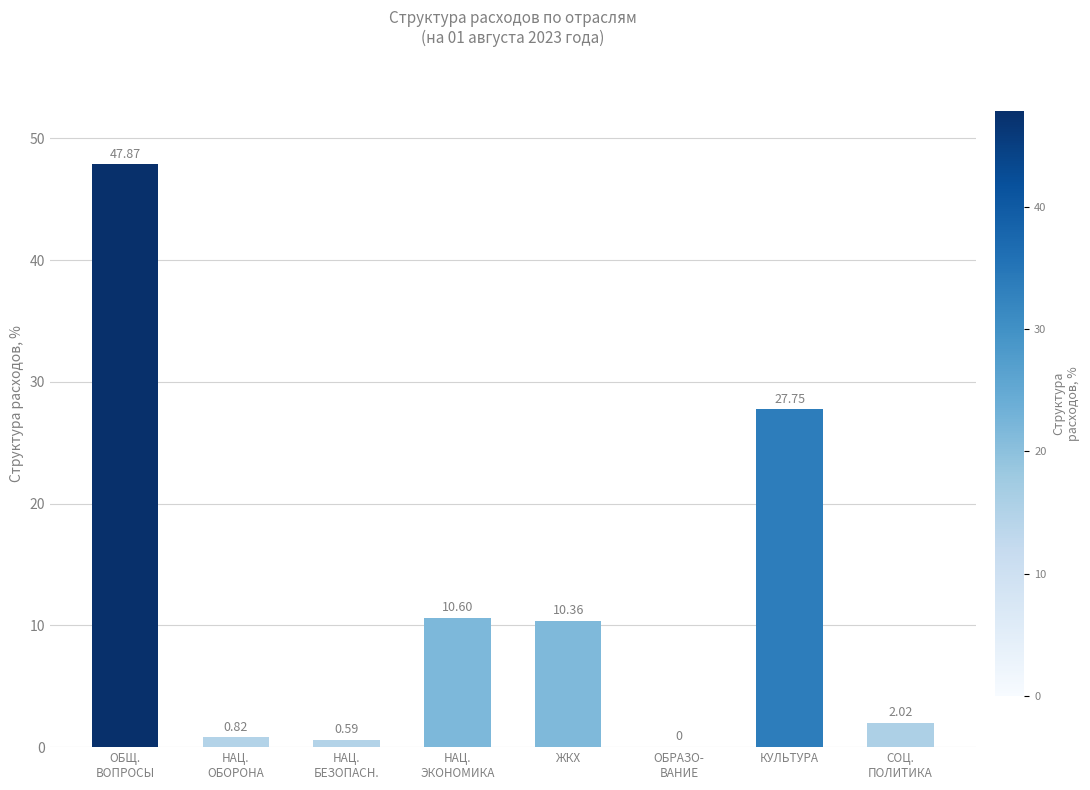

What is the average value?

12.5